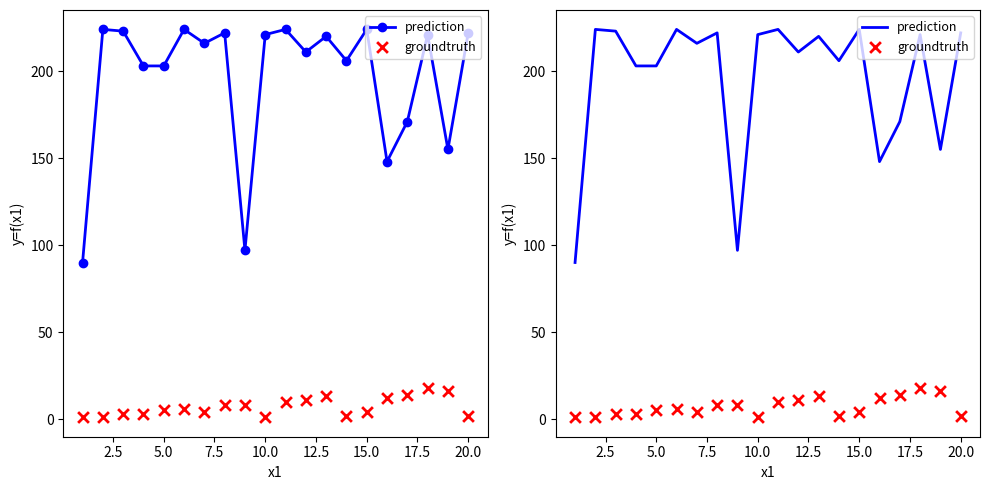

What is the total value across all series at 17.5?

230